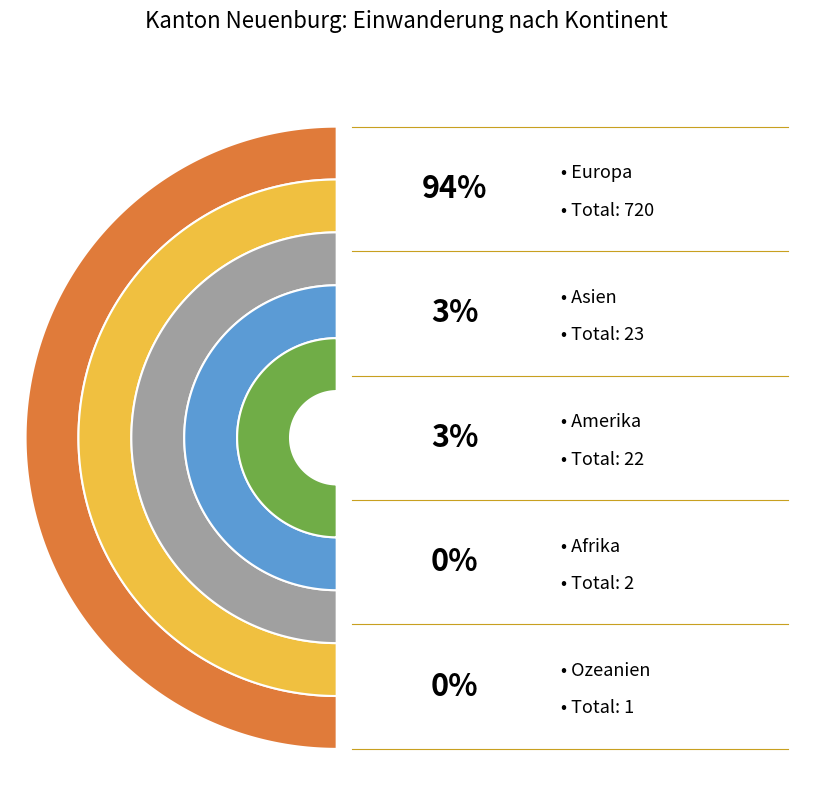

What is the majority slice?

Europa